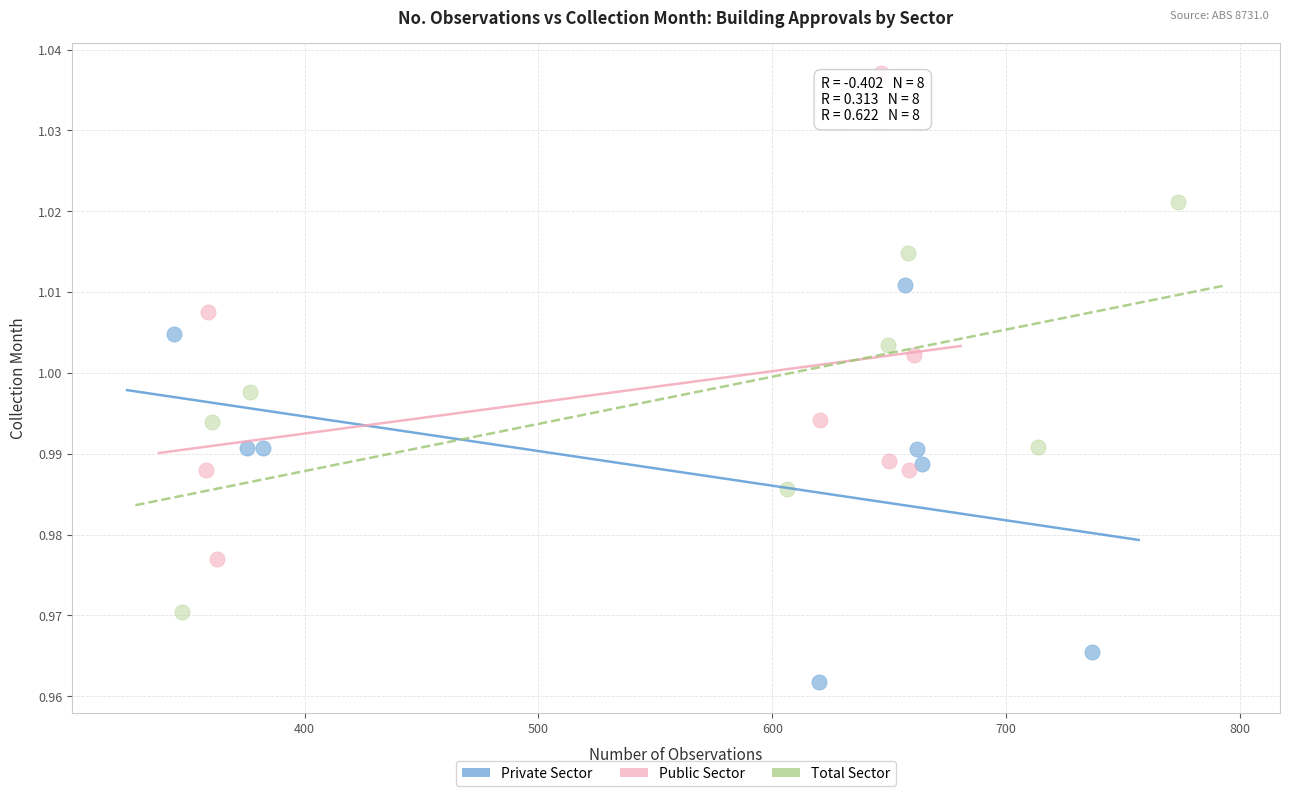

Which series reaches the maximum Y coordinate?

Public Sector